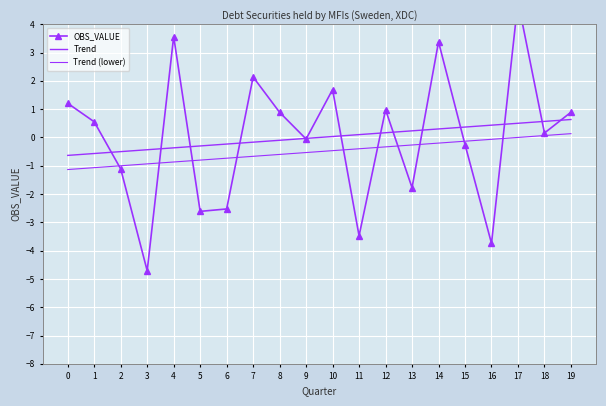

At how many categories does at least one series exceed -1?

20